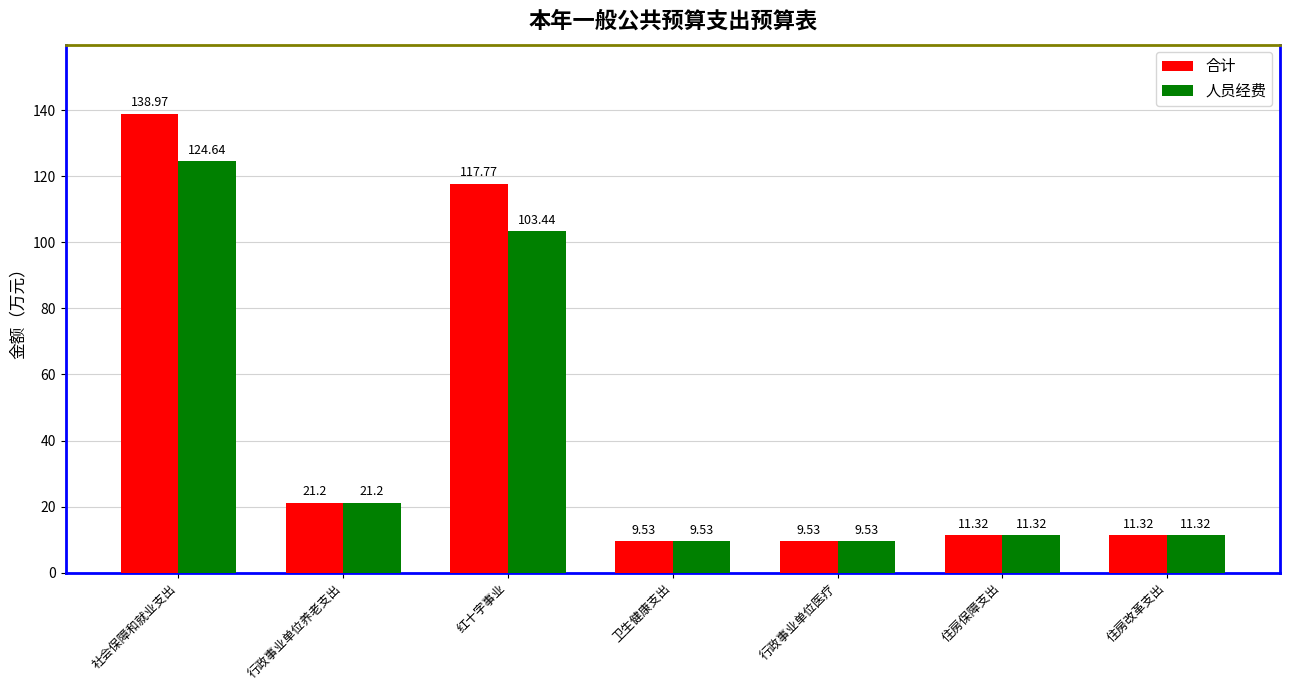

How many categories are shown in the chart?

7